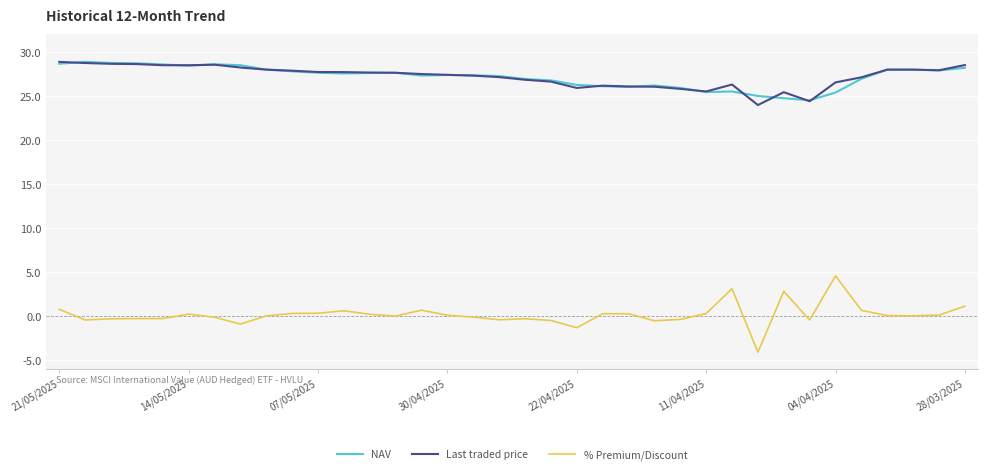

Which series has the widest spread of values?

% Premium/Discount